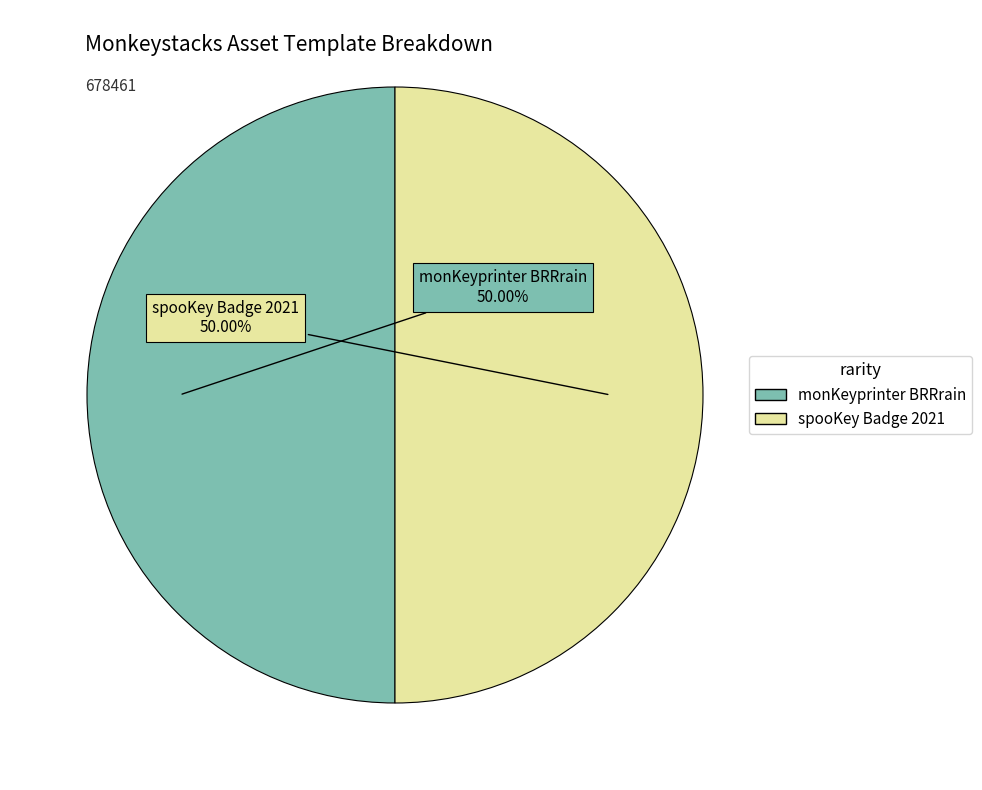

Count the number of slices in the pie.

2